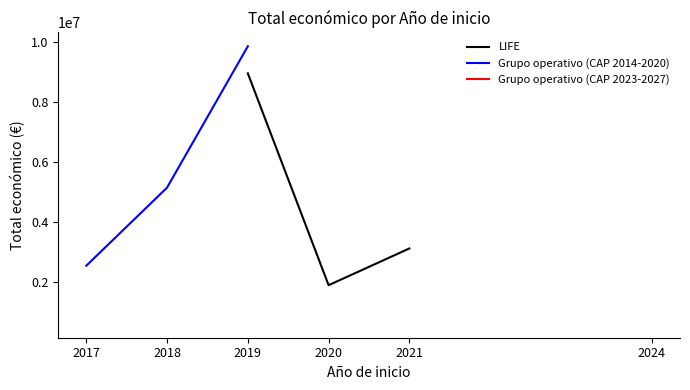

List the labels in order of LIFE value, smallest first.

2020, 2021, 2019